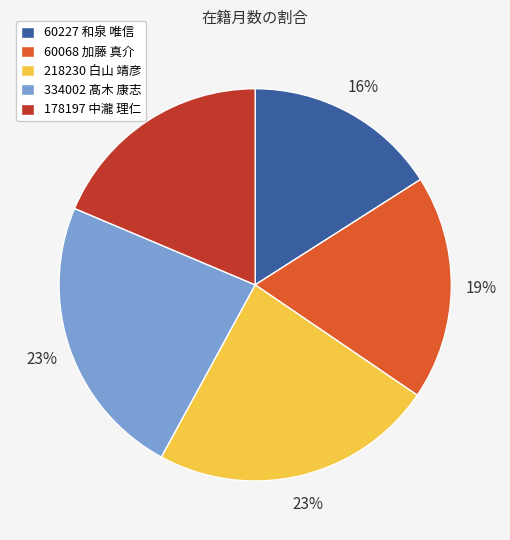

Does 60227 和泉 唯信 account for over 50% of the chart?

No